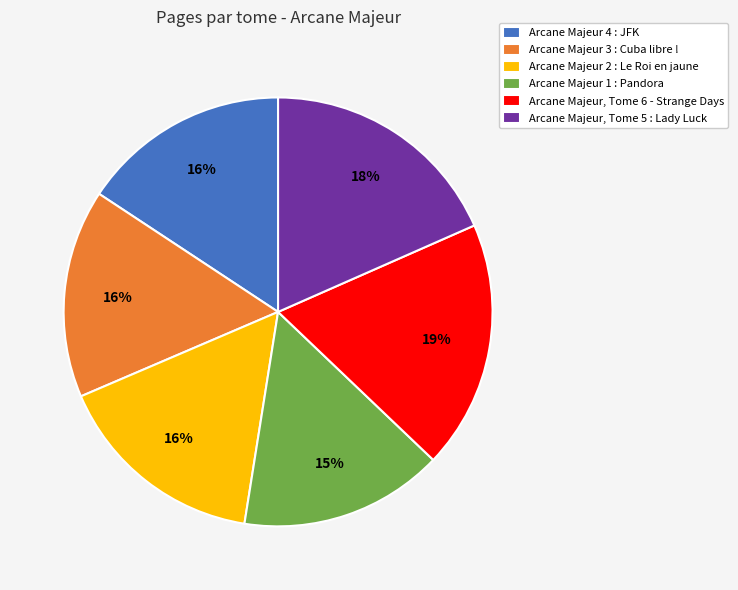

Do Arcane Majeur 2 : Le Roi en jaune and Arcane Majeur 3 : Cuba libre ! together represent more than half of the pie?

No